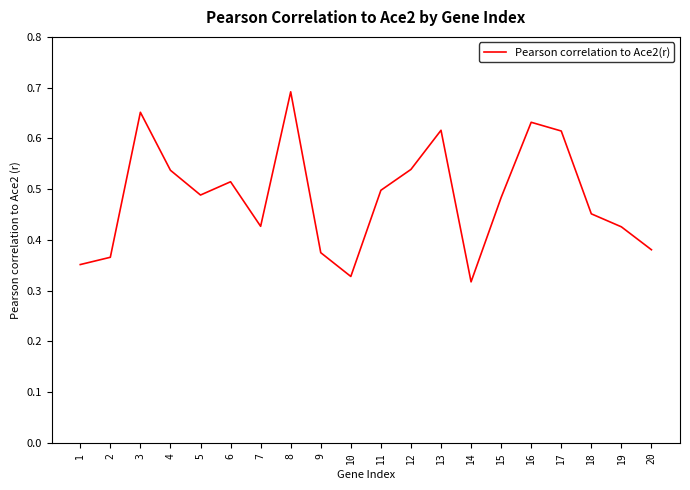

At which category does the chart reach its minimum across all series?

14